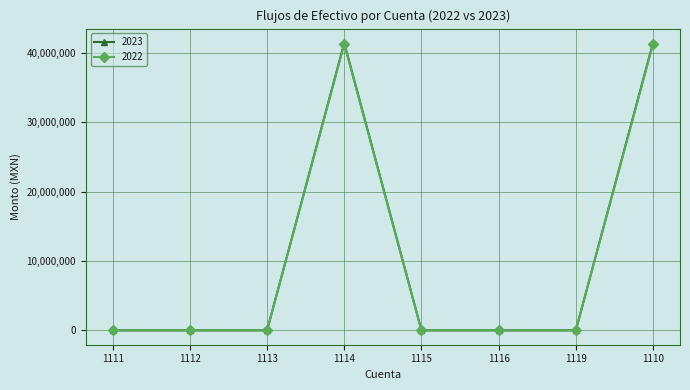

True or false: 2022 has a value of 54.4 at 1112.

True